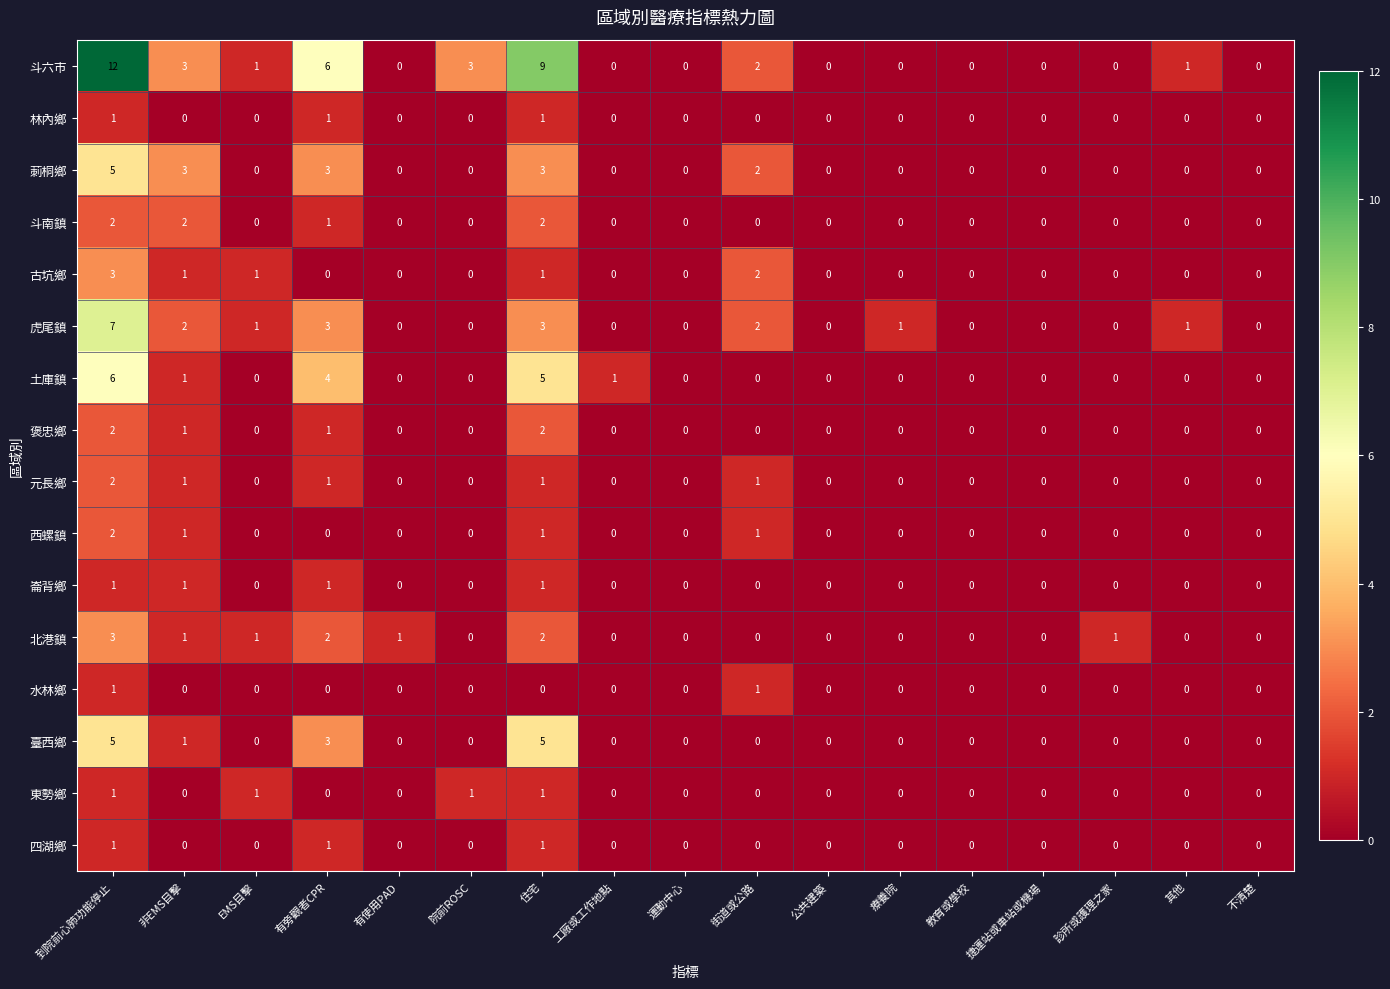

Which series has the largest total across all categories?

斗六市